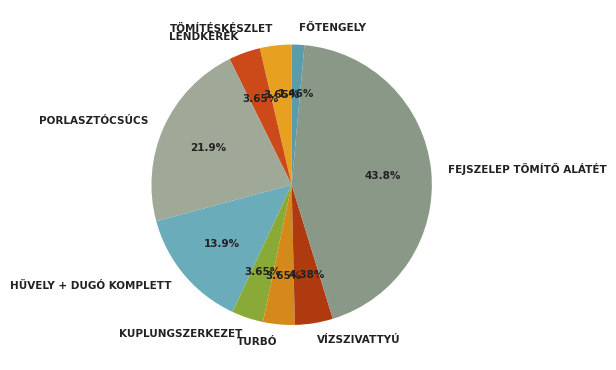

The FŐTENGELY slice represents 13% of the pie. True or false?

False